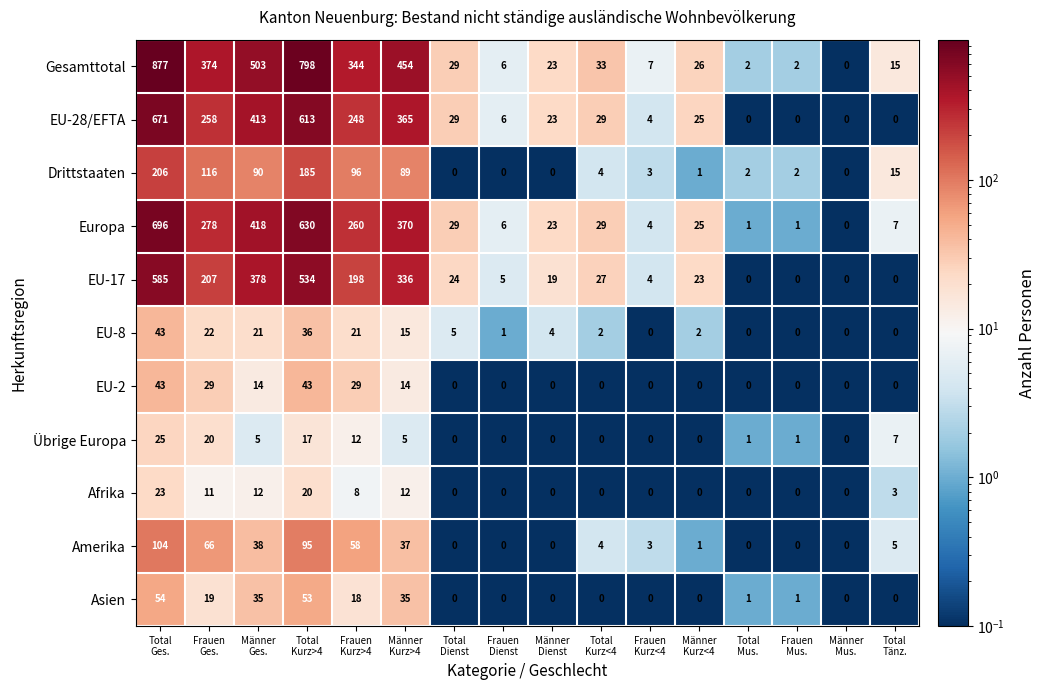

What is the average value of the EU-8 series?

11